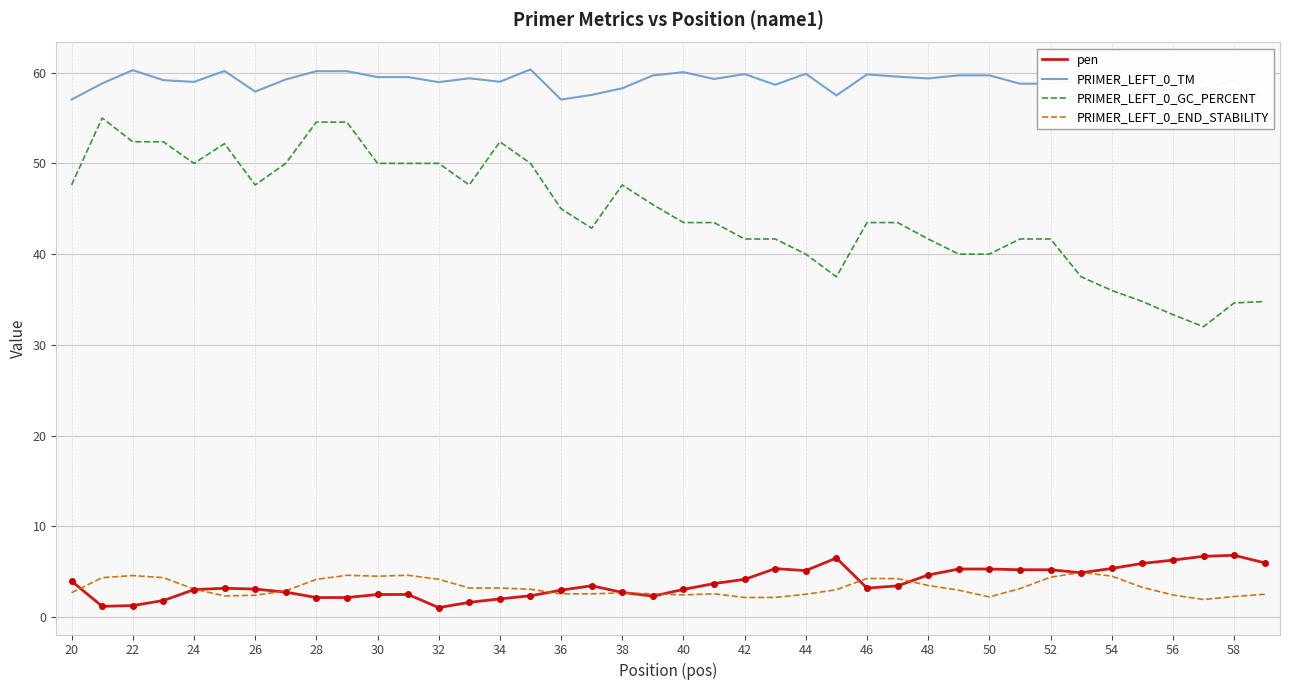

How many interior local valleys does the PRIMER_LEFT_0_TM series have?

10